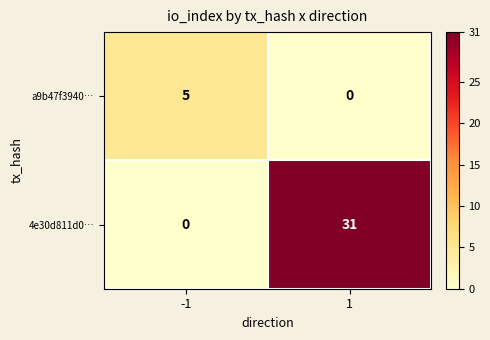

The value of a9b47f3940… at -1 is 5. True or false?

True